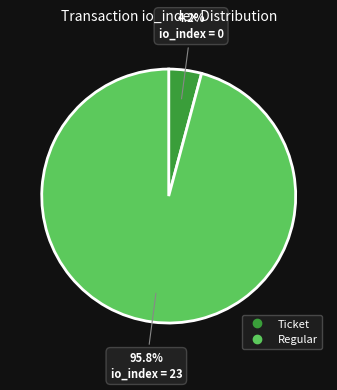

Does any single category account for the majority?

Yes